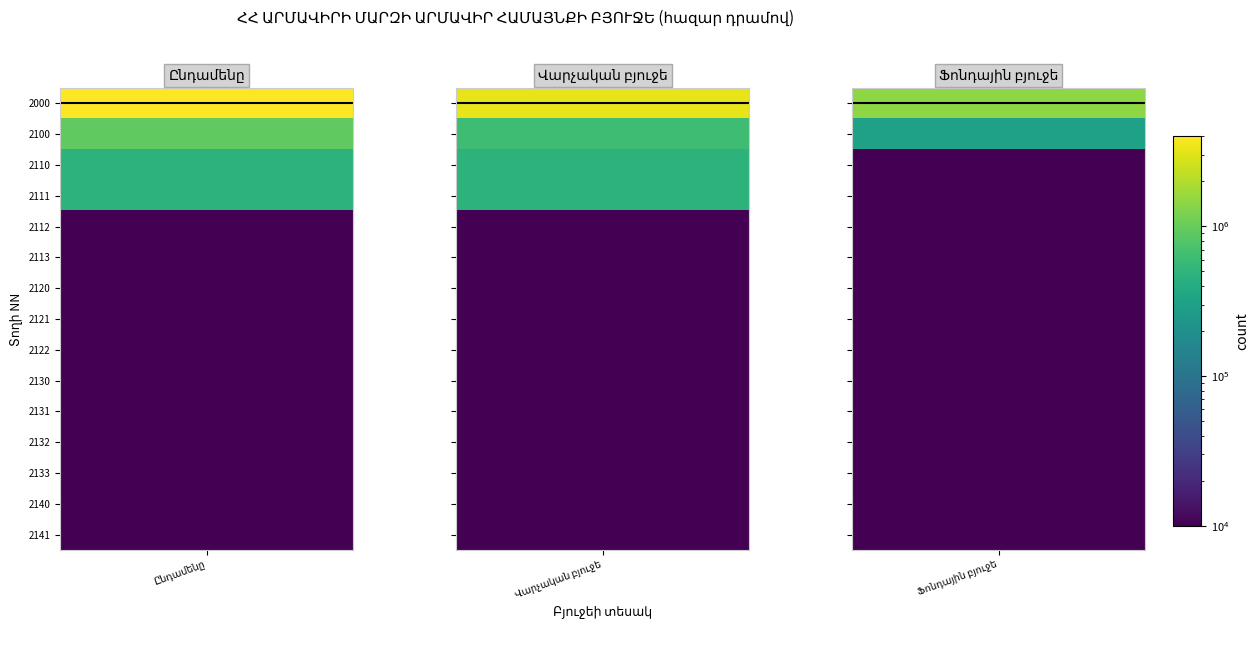

Reading left to right, list all the values displayed in this chart.

Ընդամենը: 4013335.8	935809.8	487630.0	487630.0	0.0	0.0	0.0	0.0	0.0	0.0	0.0	0.0	0.0	0.0	0.0
Վարչական բյուջե: 3235526.9	624752.0	477630.0	477630.0	0.0	0.0	0.0	0.0	0.0	0.0	0.0	0.0	0.0	0.0	0.0
Ֆոնդային բյուջե: 1456158.9	311057.8	10000.0	10000.0	0.0	0.0	0.0	0.0	0.0	0.0	0.0	0.0	0.0	0.0	0.0